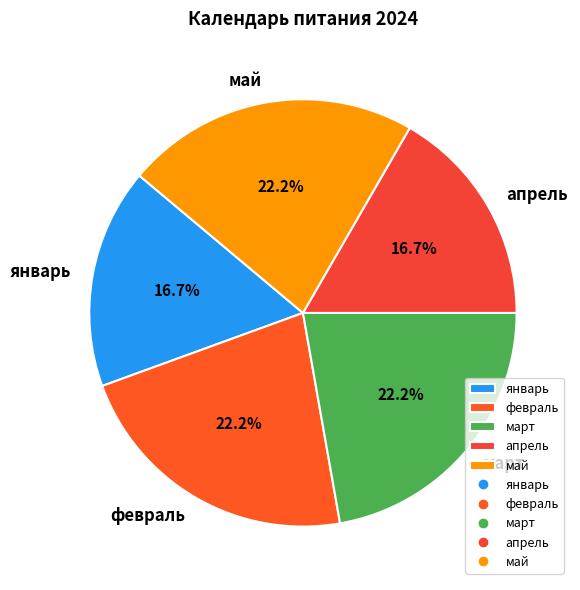

Is the sum of апрель and февраль greater than half?

No